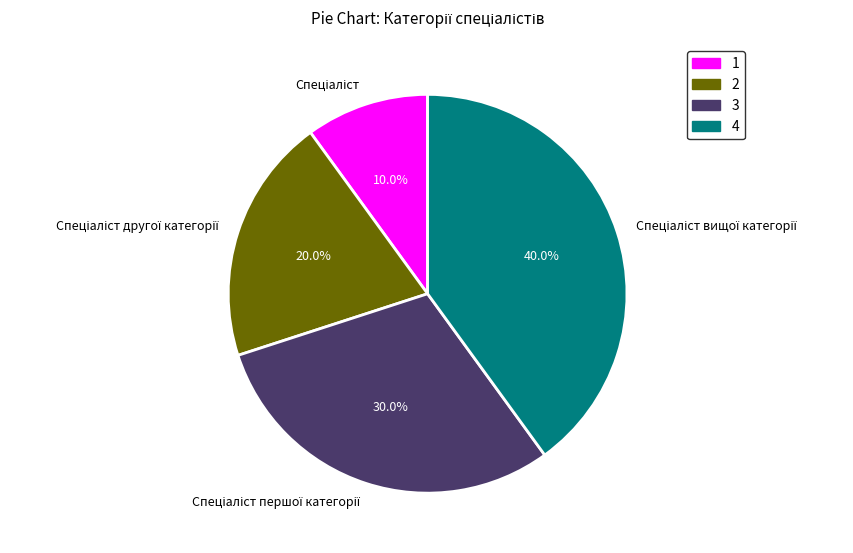

Is there a majority slice in this chart?

No